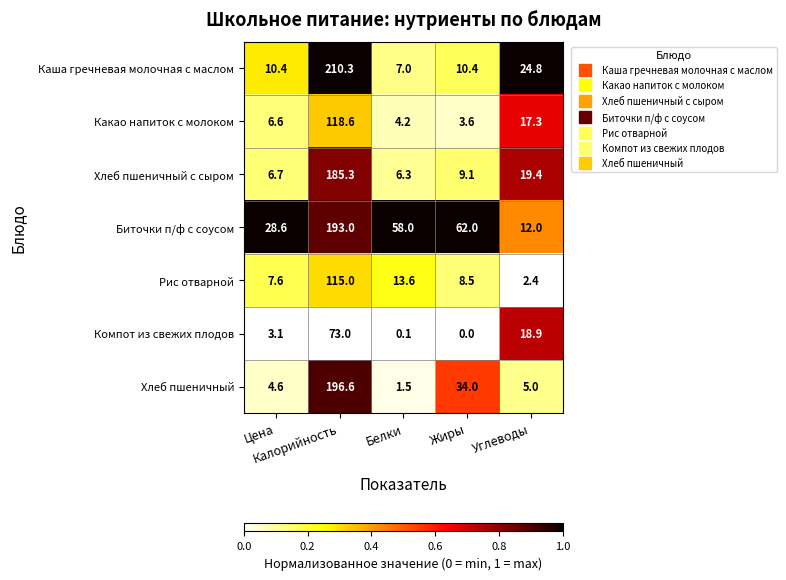

What is the minimum value for Хлеб пшеничный?

1.5